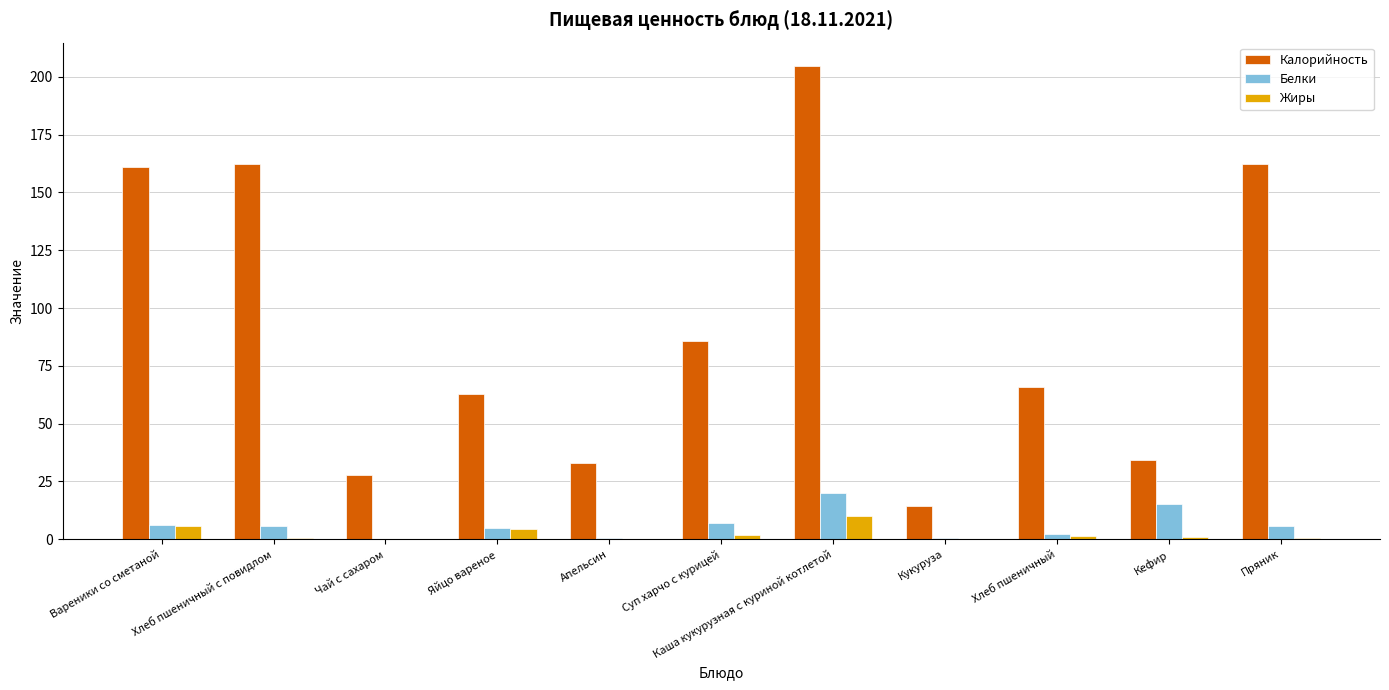

At which category does the chart reach its peak across all series?

Каша кукурузная с куриной котлетой